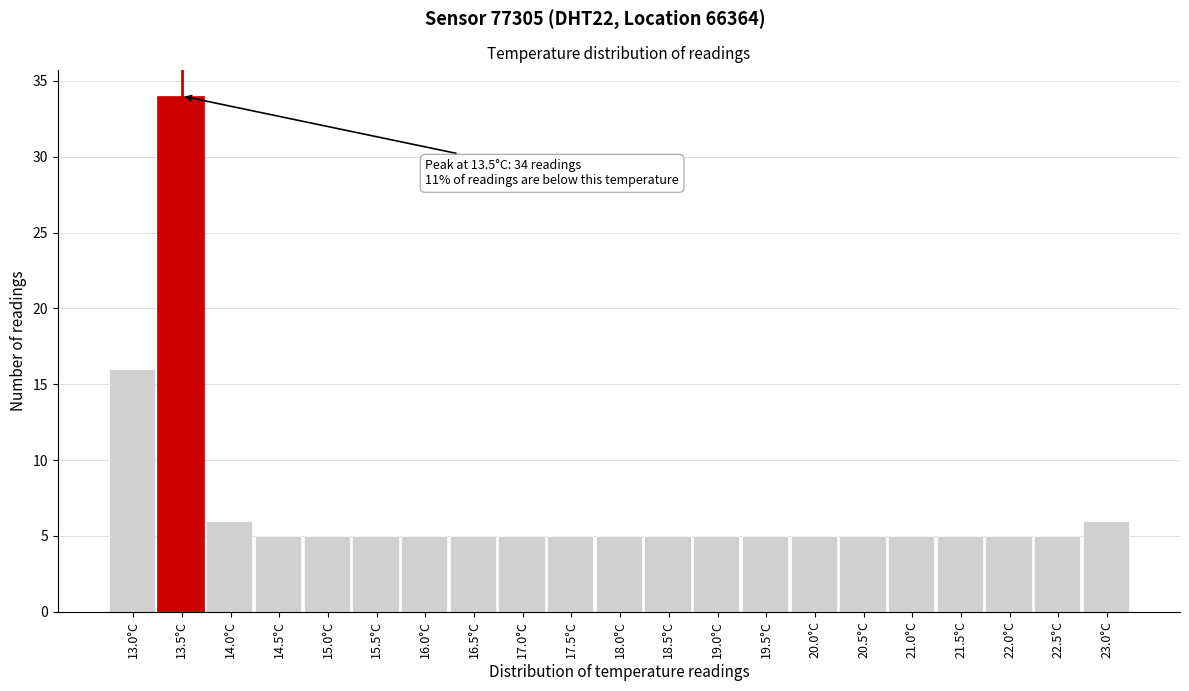

Reading left to right, list all the values displayed in this chart.

16	34	6	5	5	5	5	5	5	5	5	5	5	5	5	5	5	5	5	5	6